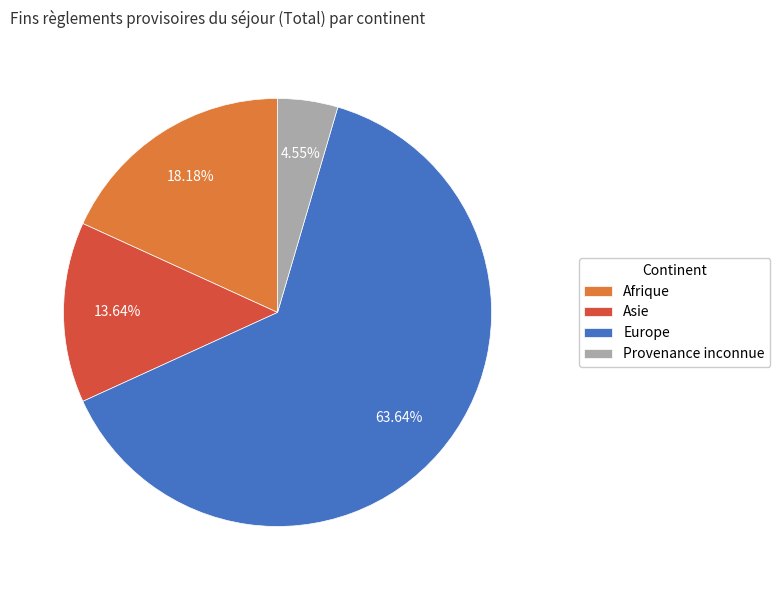

To the nearest percent, what percentage of the pie is Afrique?

18%